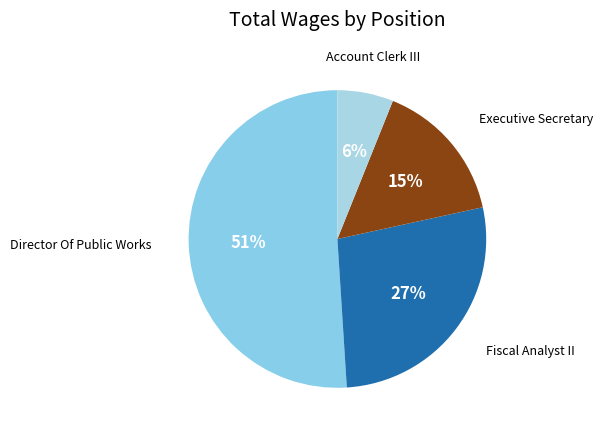

To the nearest percent, what is the difference between the largest and smallest slice percentages?

45%